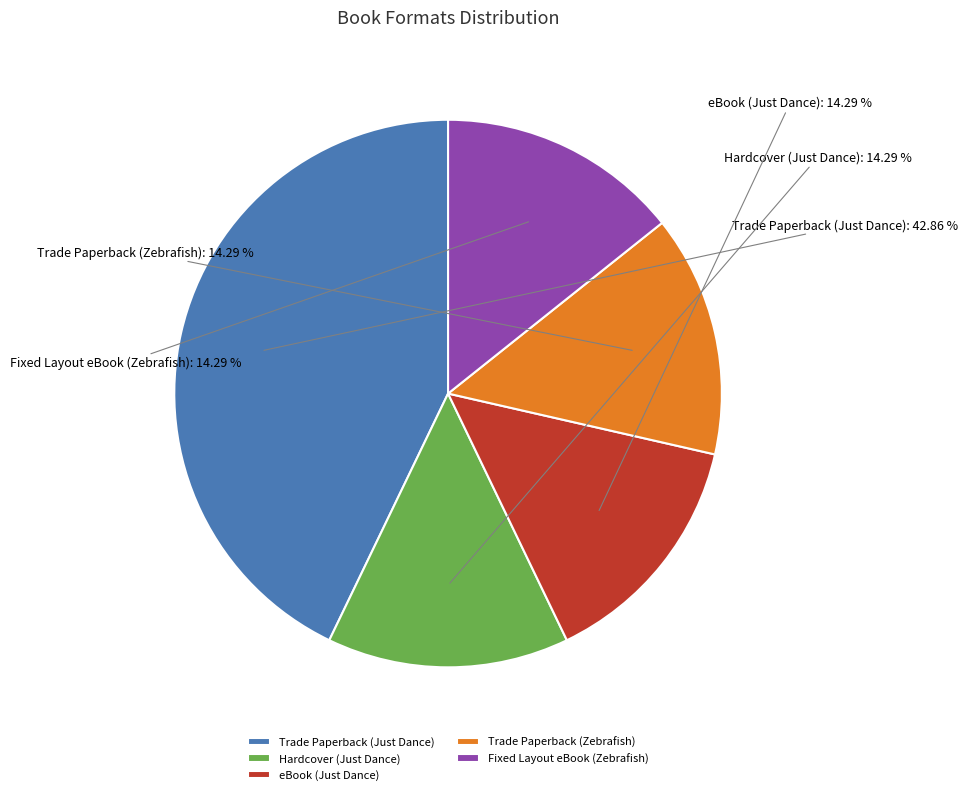

Is Hardcover (Just Dance) the majority of the pie?

No